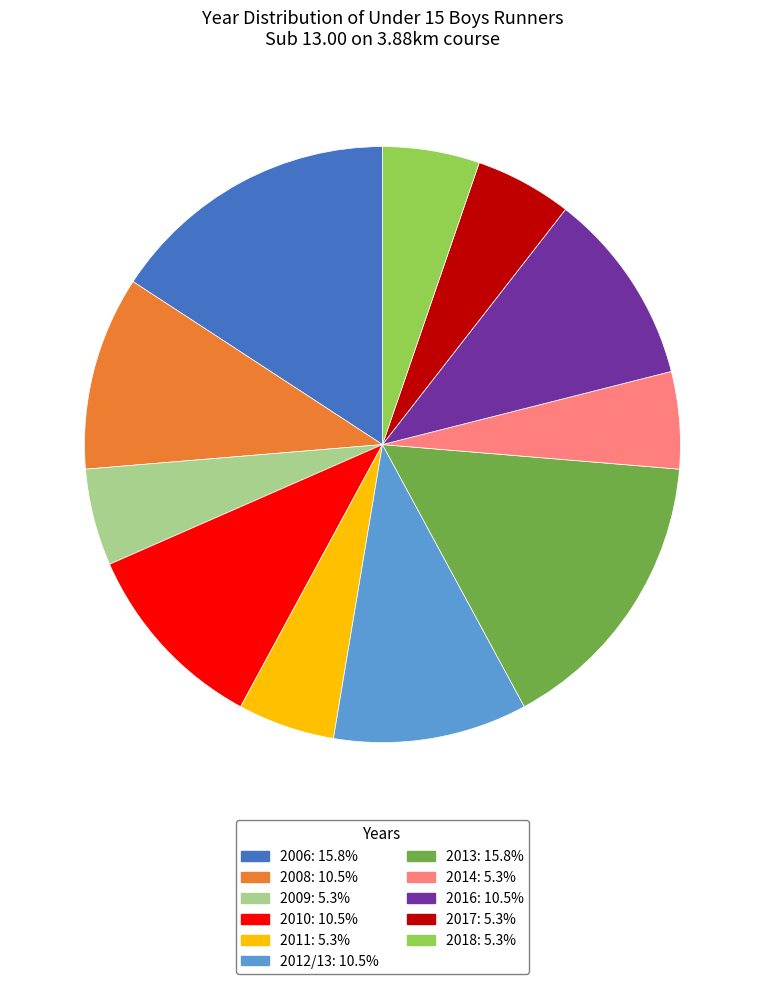

Is it true that 2017 is 1% of the pie?

False